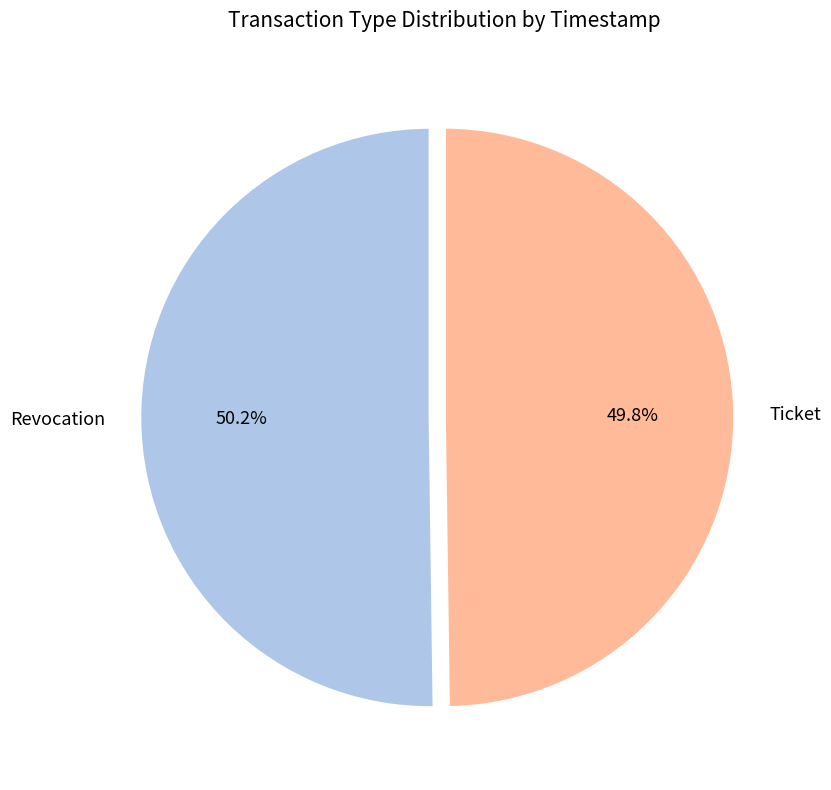

What percentage is the Revocation slice, to the nearest percent?

50%